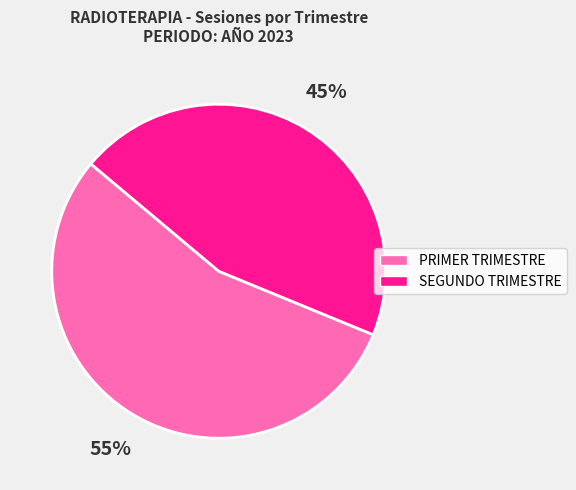

To the nearest percent, what portion does PRIMER TRIMESTRE represent?

55%